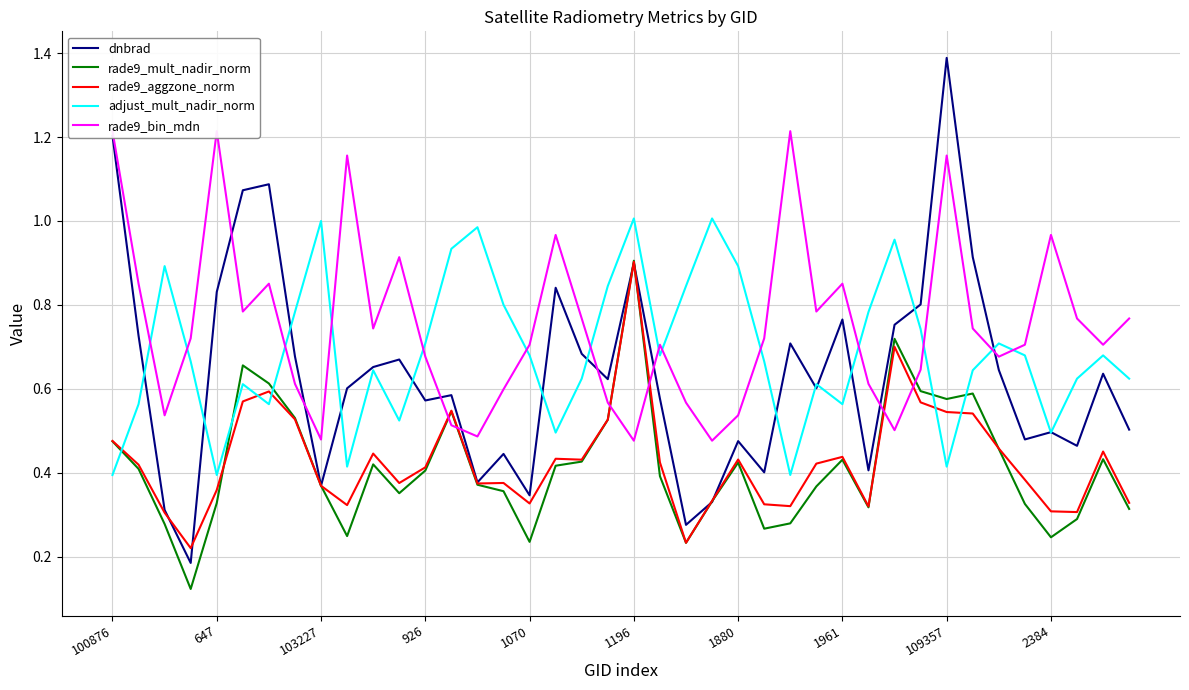

Which category has the highest value in the rade9_aggzone_norm series?

1196